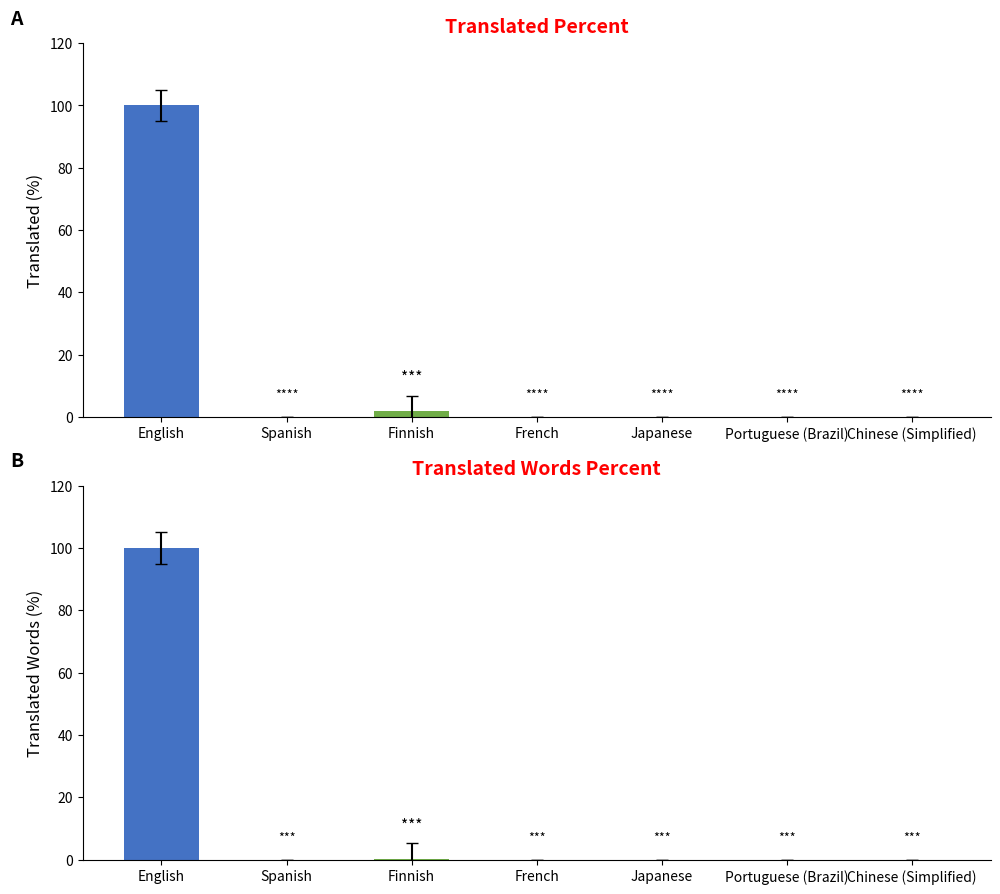

True or false: translated_percent has a value of 0.0 at Portuguese (Brazil).

True